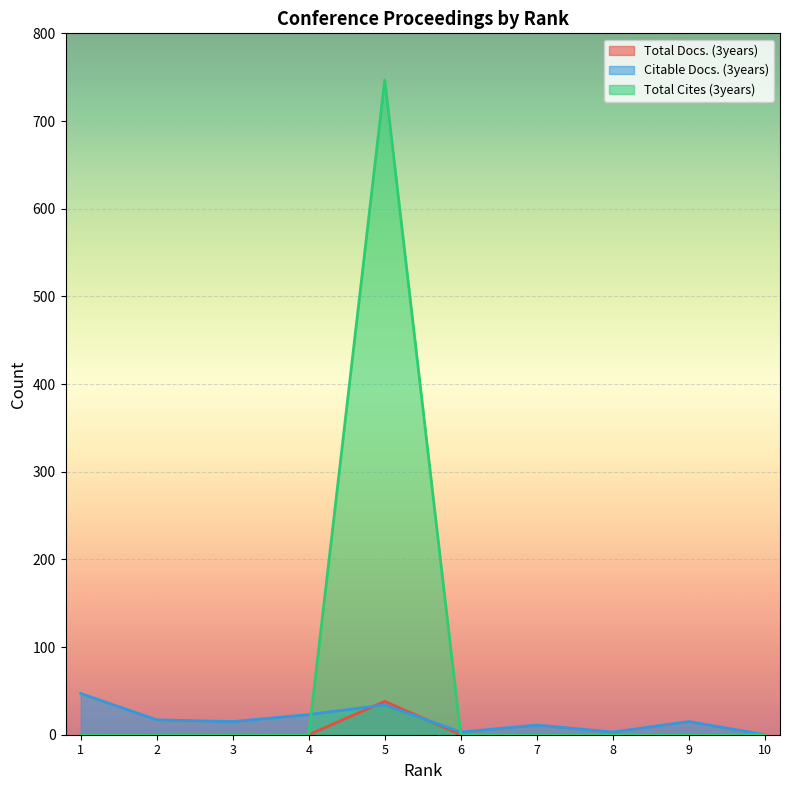

Reading left to right, what are all the values shown in this chart?

Total Docs. (3years): 1=0	2=0	3=0	4=0	5=38	6=0	7=0	8=0	9=0	10=0
Citable Docs. (3years): 1=47	2=17	3=15	4=23	5=34	6=3	7=11	8=3	9=15	10=0
Total Cites (3years): 1=0	2=0	3=0	4=0	5=747	6=0	7=0	8=0	9=0	10=0